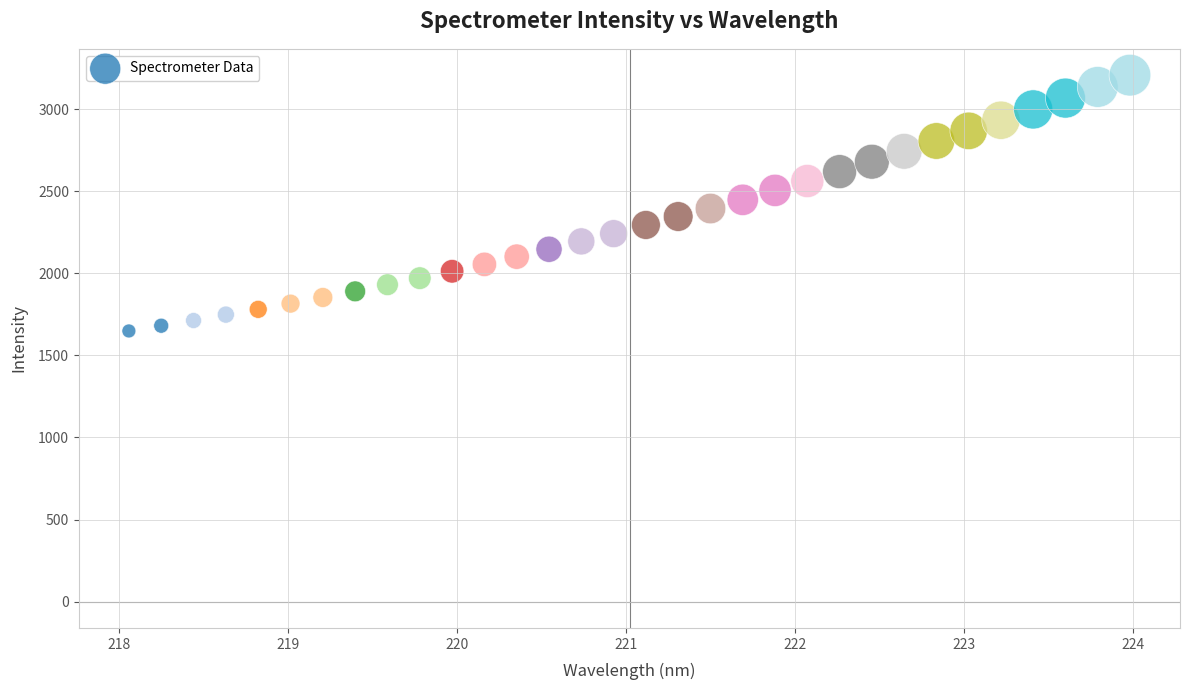

What is the range of Y values (max minus min)?

1558.2